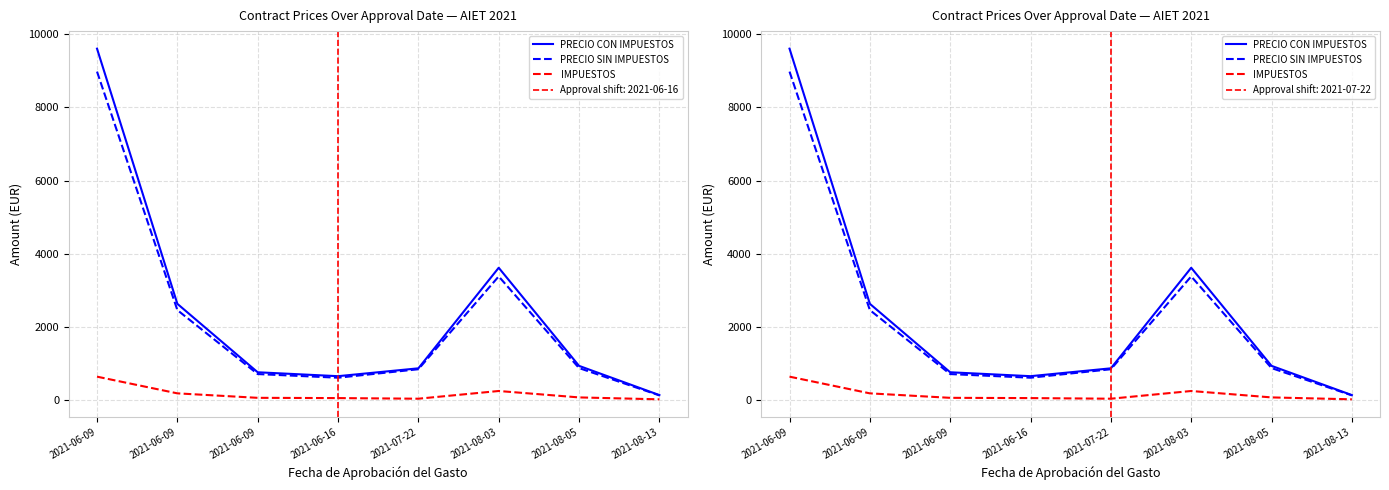

What are all the series names shown in the legend?

PRECIO CON IMPUESTOS, PRECIO SIN IMPUESTOS, IMPUESTOS